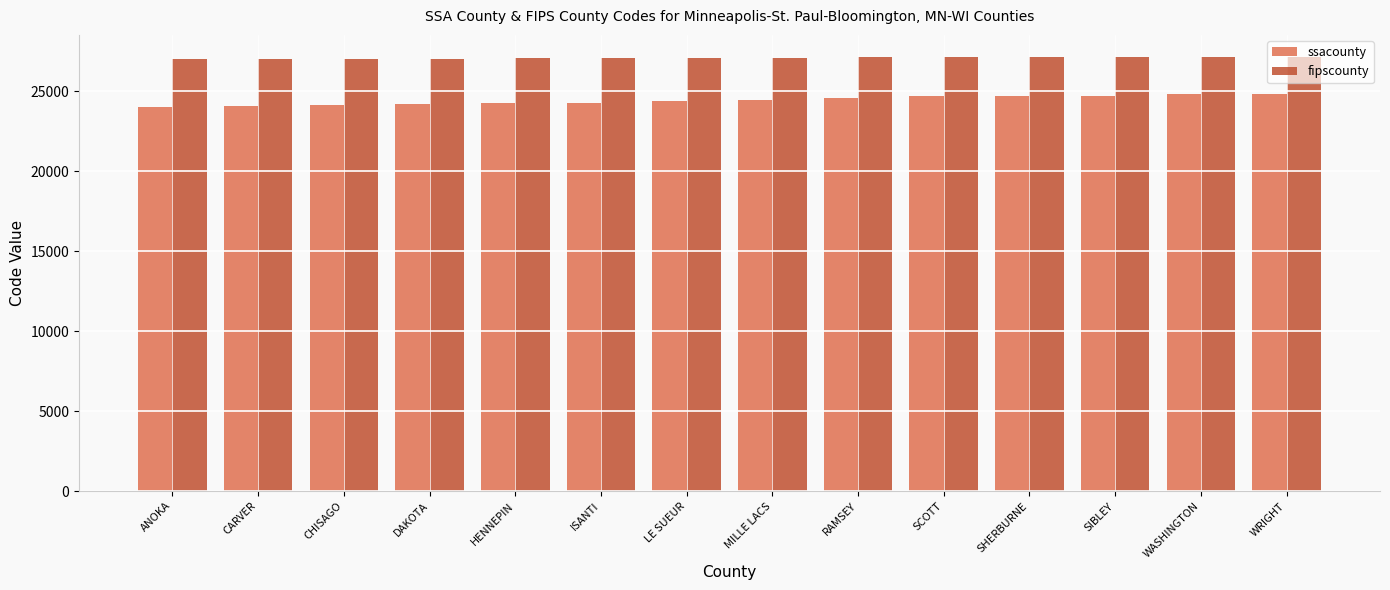

What is the minimum value shown in the chart?

24010